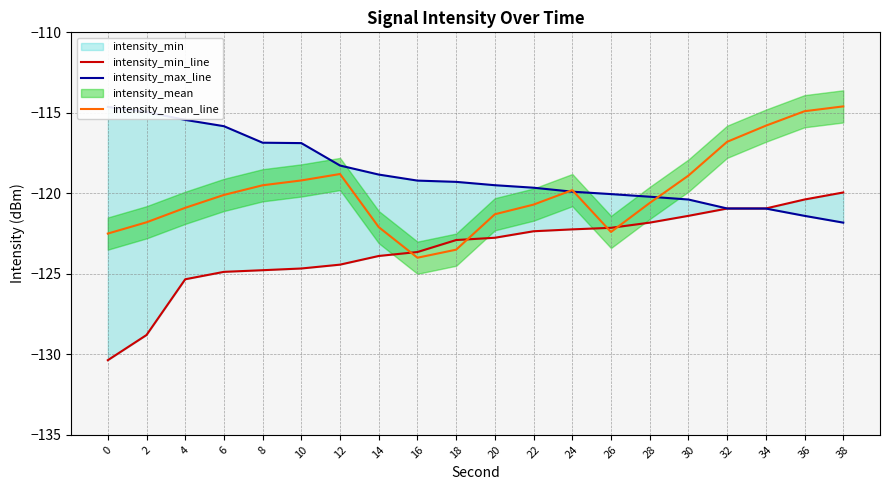

What is the value of the intensity_mean_line point at the 10th from the left?

-123.5